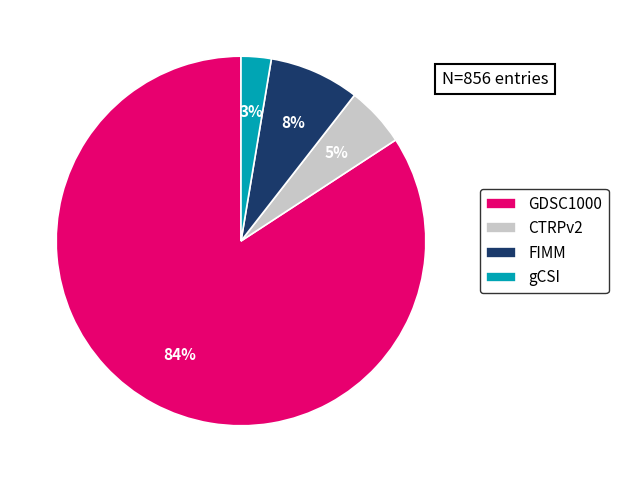

How many segments does this pie chart have?

4